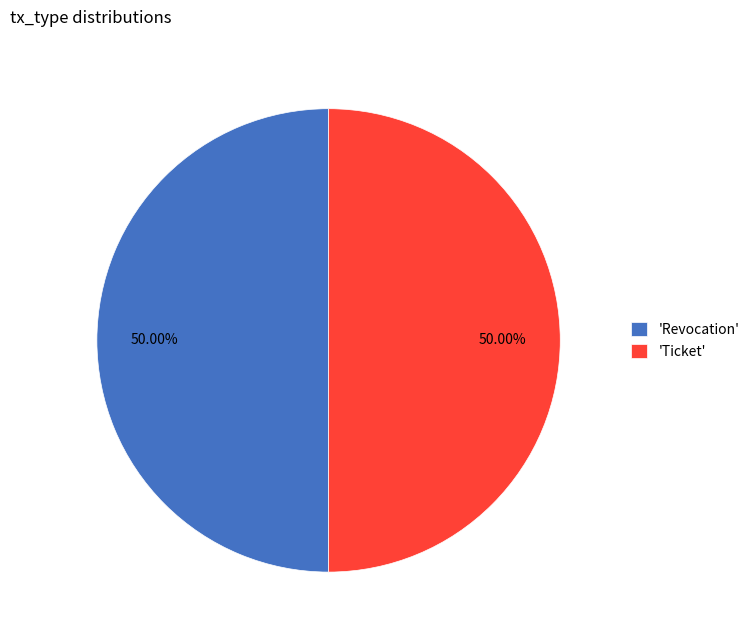

Do 'Revocation' and 'Ticket' together represent more than half of the pie?

Yes